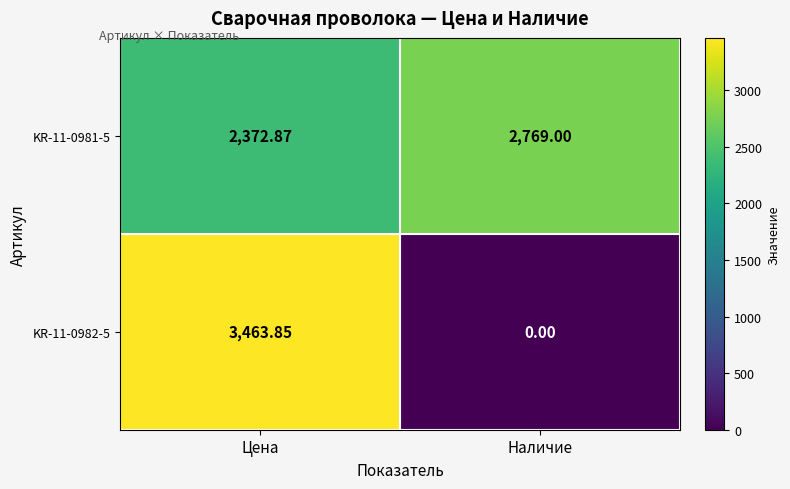

Is the value of KR-11-0982-5 at Цена greater than the value of KR-11-0981-5 at Цена?

Yes